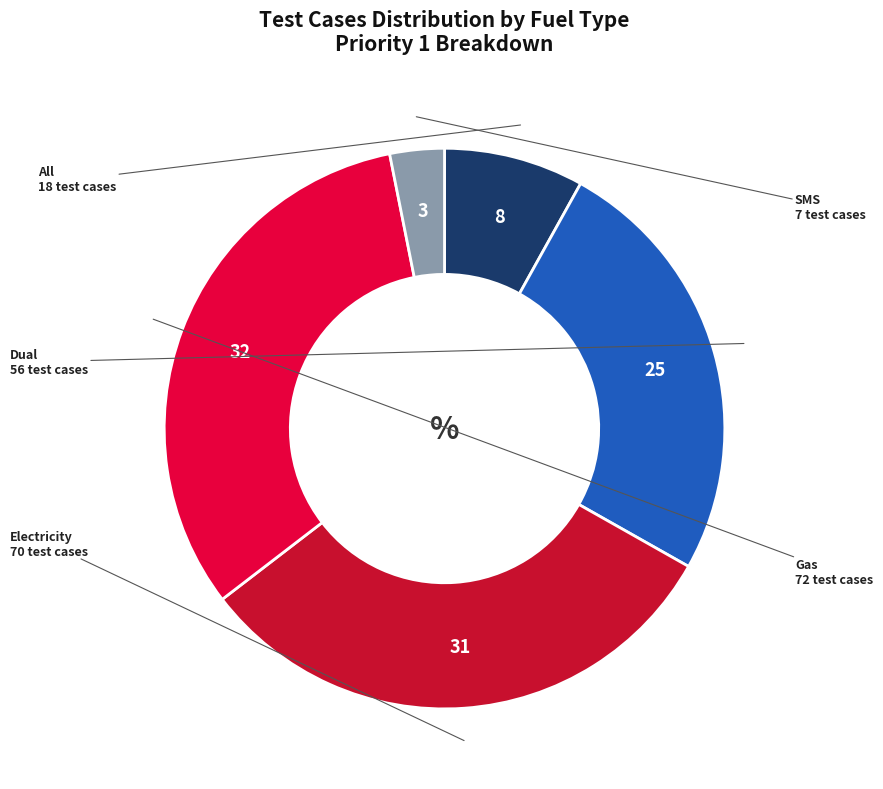

Is SMS the majority of the pie?

No